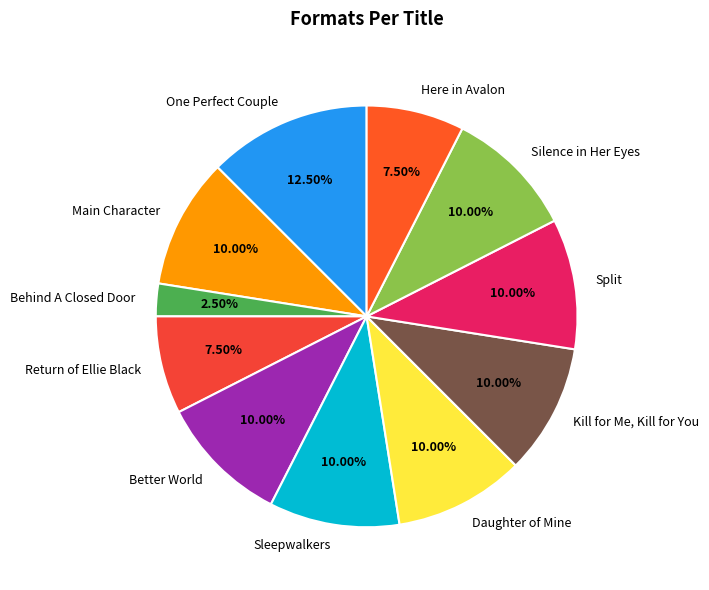

Is there a majority slice in this chart?

No